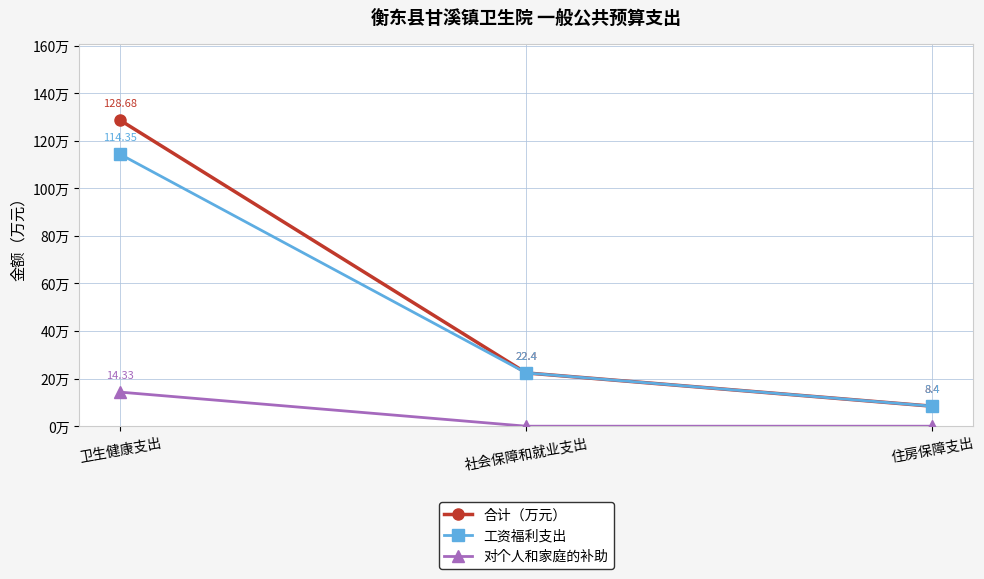

Rank the categories by 合计（万元） value from highest to lowest.

卫生健康支出, 社会保障和就业支出, 住房保障支出